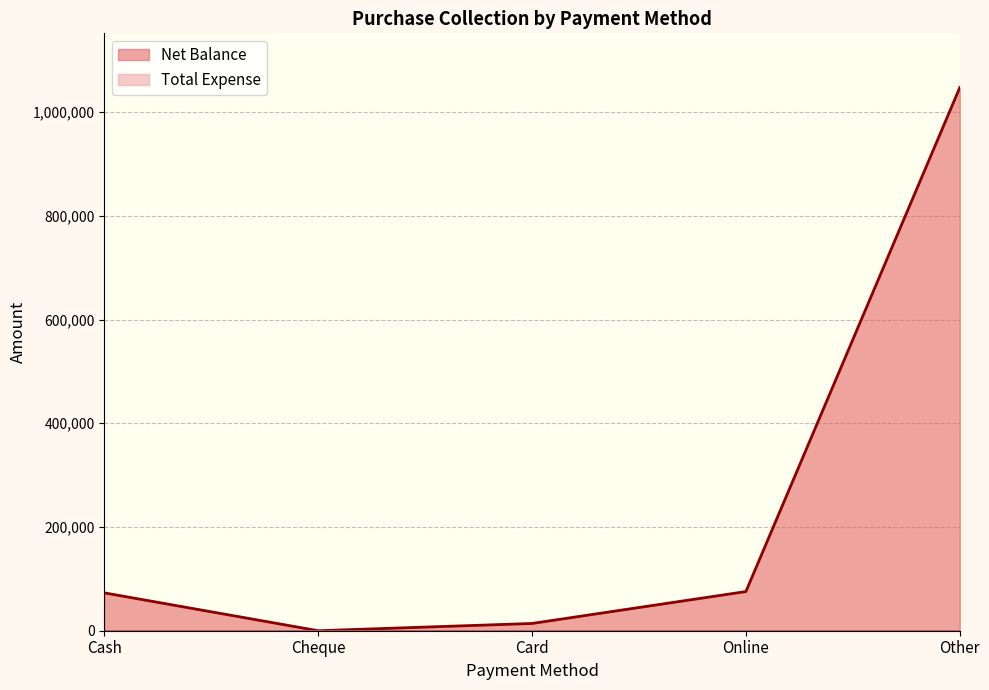

What is the maximum value shown in the chart?

1047019